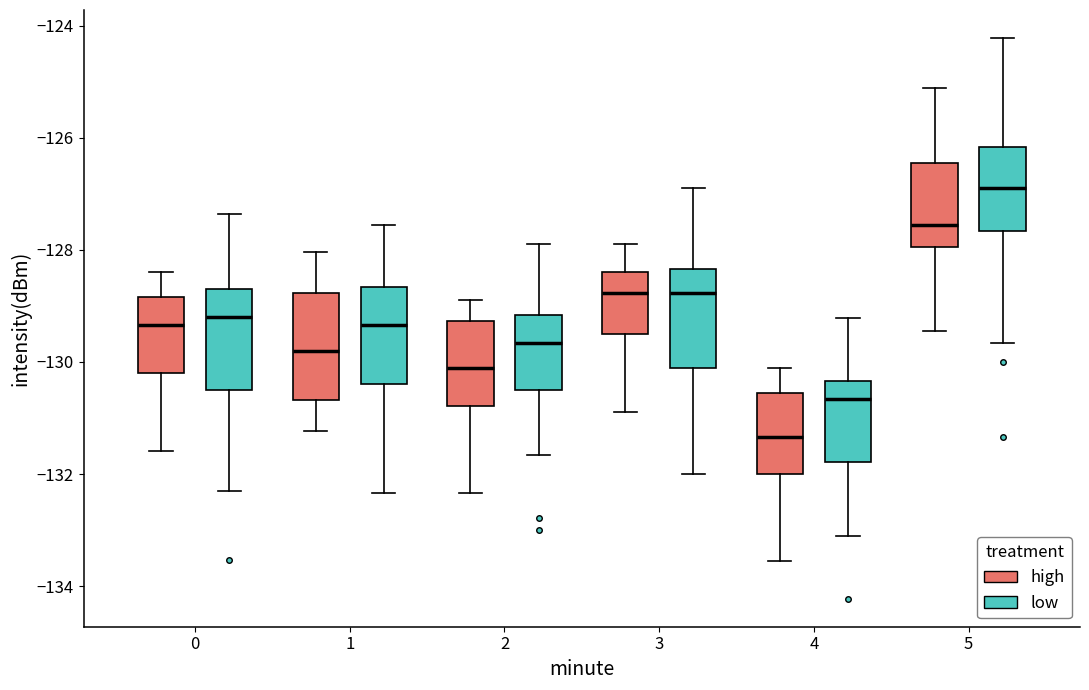

Reading left to right, read every box against the y-axis: the position of its median line, the range the box covers, and the ends of its whiskers. The values are not printed on the chart, so give them approximately, as read against the axis.

0 (high): median -129.4, box -130.2 to -128.8, whiskers -131.6 to -128.4
0 (low): median -129.2, box -130.6 to -128.8, whiskers -132.4 to -127.4
1 (high): median -129.8, box -130.6 to -128.8, whiskers -131.2 to -128.0
1 (low): median -129.4, box -130.4 to -128.6, whiskers -132.4 to -127.6
2 (high): median -130.2, box -130.8 to -129.2, whiskers -132.4 to -128.8
2 (low): median -129.6, box -130.6 to -129.2, whiskers -131.6 to -127.8
3 (high): median -128.8, box -129.6 to -128.4, whiskers -130.8 to -127.8
3 (low): median -128.8, box -130.2 to -128.4, whiskers -132.0 to -126.8
4 (high): median -131.4, box -132.0 to -130.6, whiskers -133.6 to -130.2
4 (low): median -130.6, box -131.8 to -130.4, whiskers -133.2 to -129.2
5 (high): median -127.6, box -128.0 to -126.4, whiskers -129.4 to -125.2
5 (low): median -126.8, box -127.6 to -126.2, whiskers -129.6 to -124.2